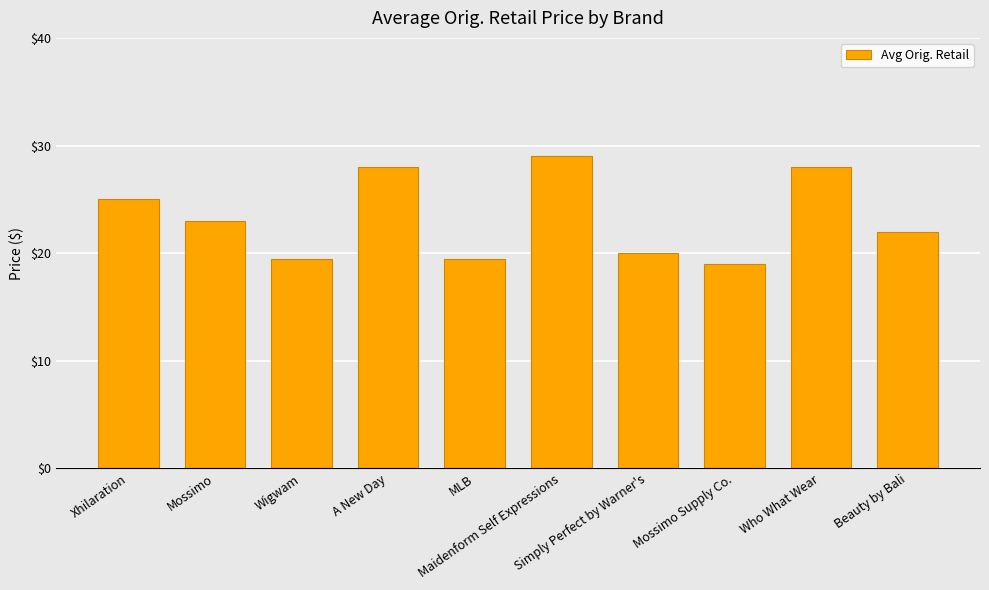

What is the value of the 3rd bar from the left?

19.5